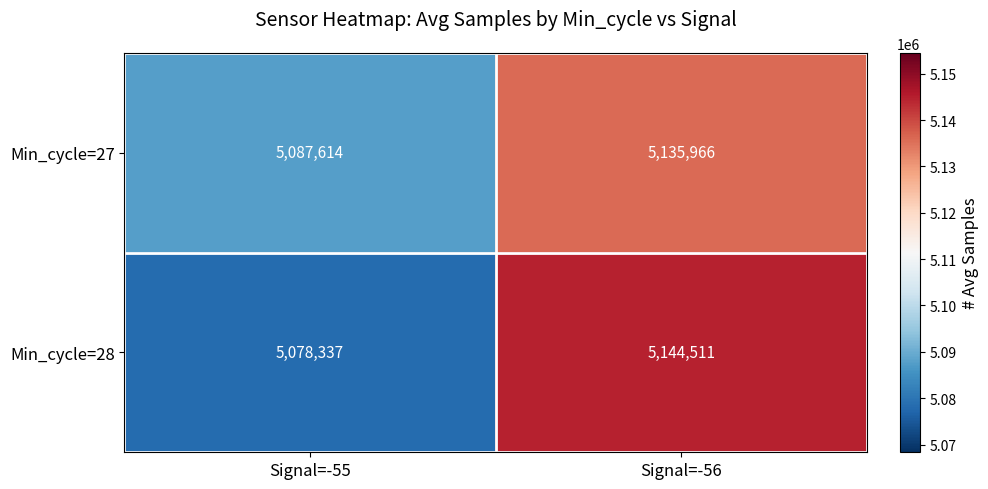

At Signal=-56, list the series in order from largest to smallest.

Min_cycle=28, Min_cycle=27